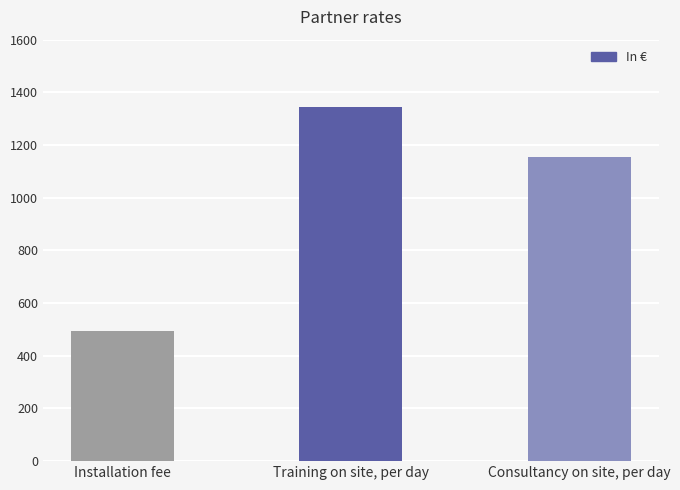

What is the ratio of the value at Consultancy on site, per day to the value at Installation fee?

2.3